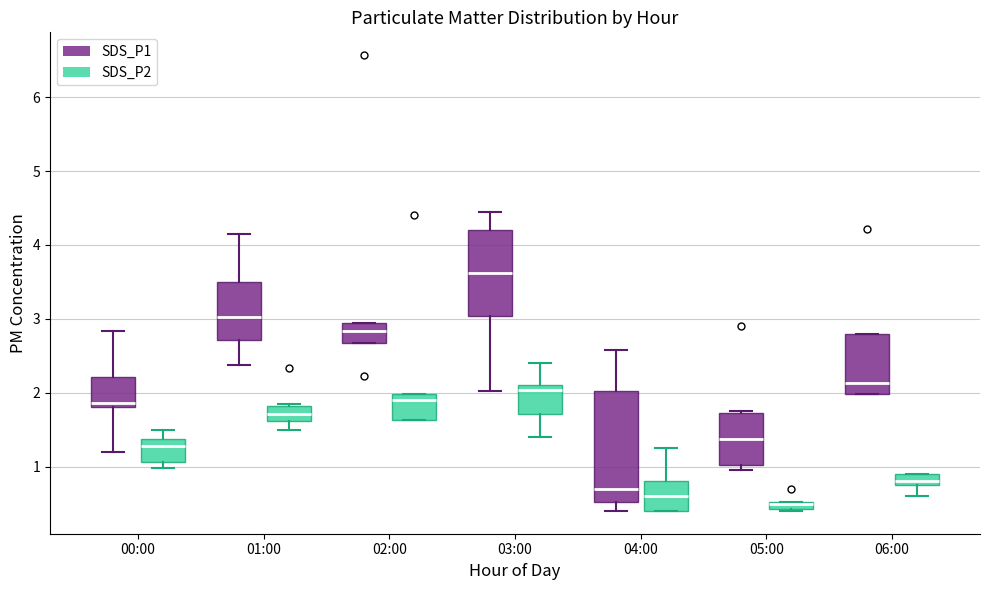

Where does the median line of the box for 02:00 (SDS_P1) sit on the y-axis? The values are not printed on the chart, so give them approximately, as read against the axis.

2.8